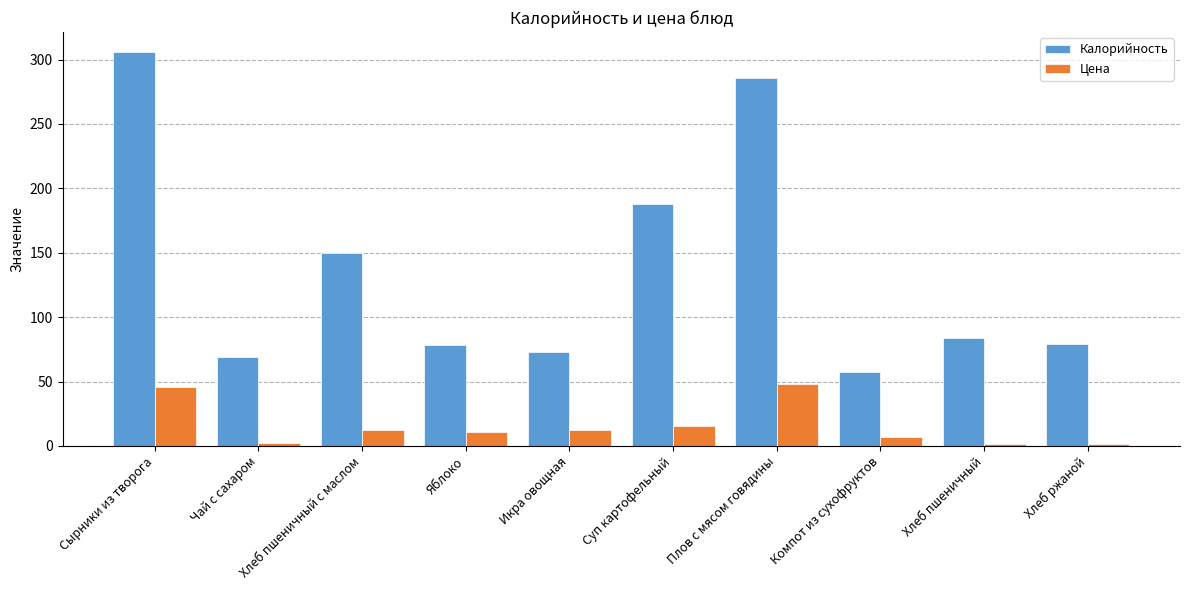

The value of Цена at Хлеб пшеничный с маслом is 12.0. True or false?

True